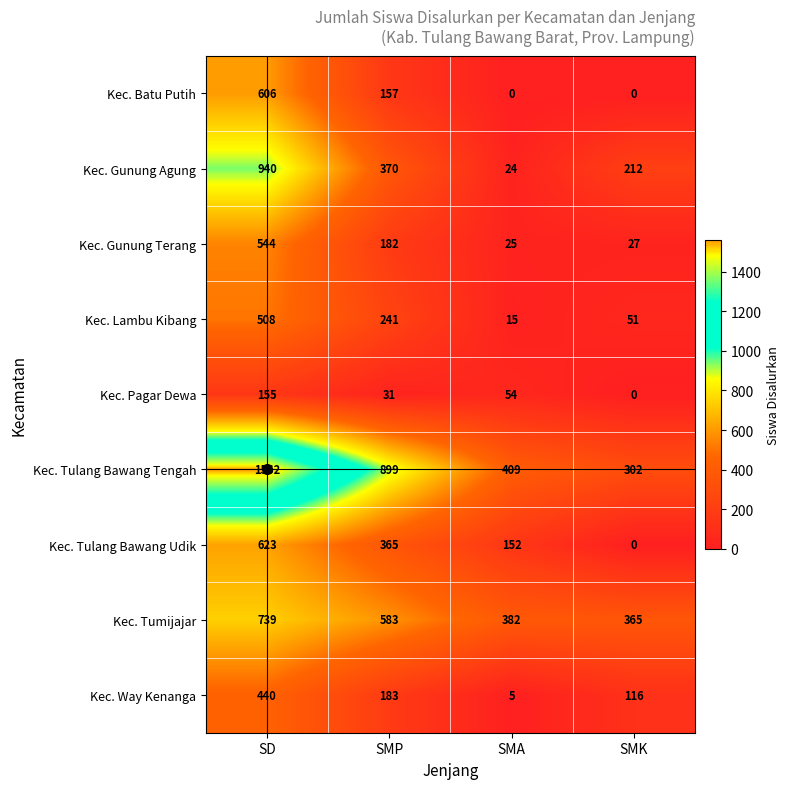

What is the difference between the highest and lowest values at SD?

1407